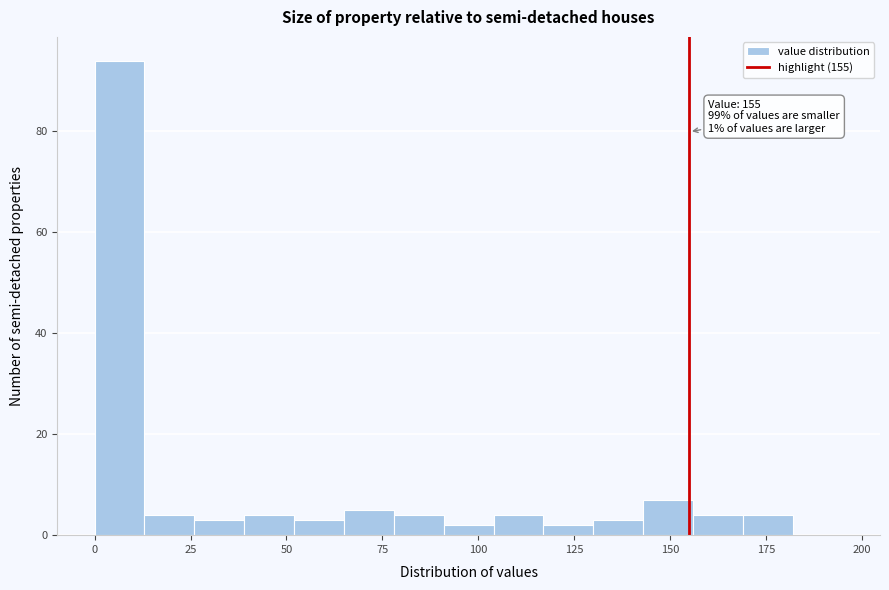

Around what value on the x-axis is the tallest bar? Give the approximate position of its centre, as read against the axis.

5